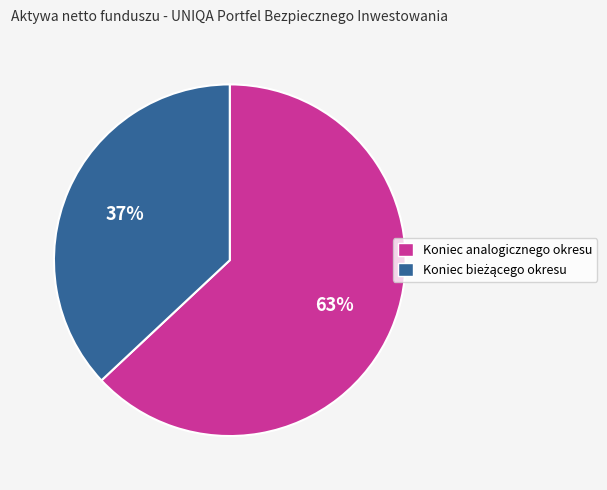

Count the number of slices in the pie.

2